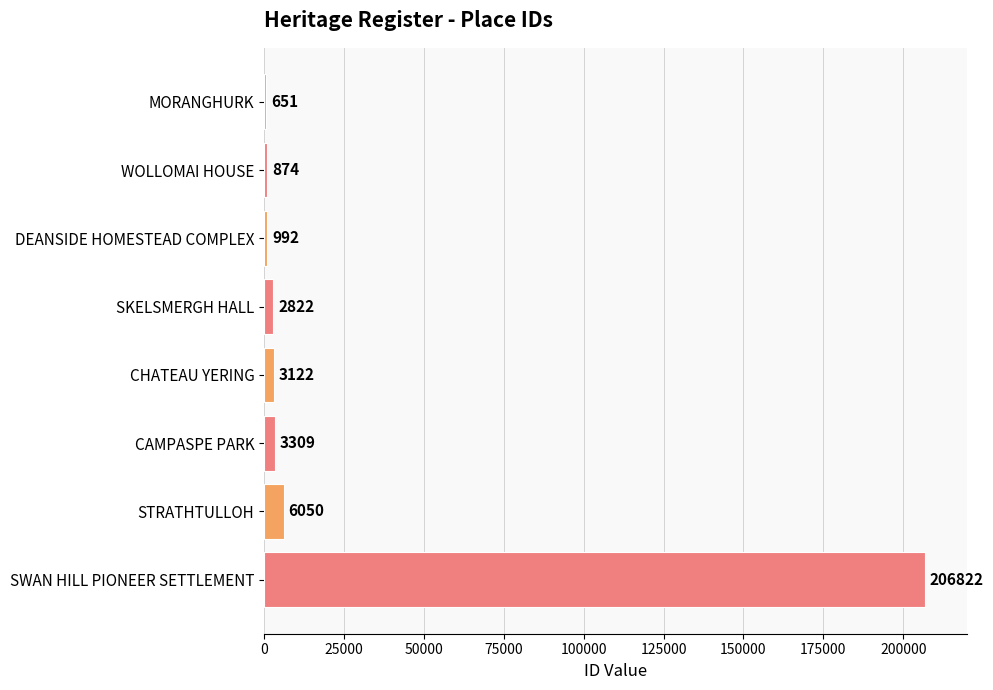

What is the sum of all values?

224642